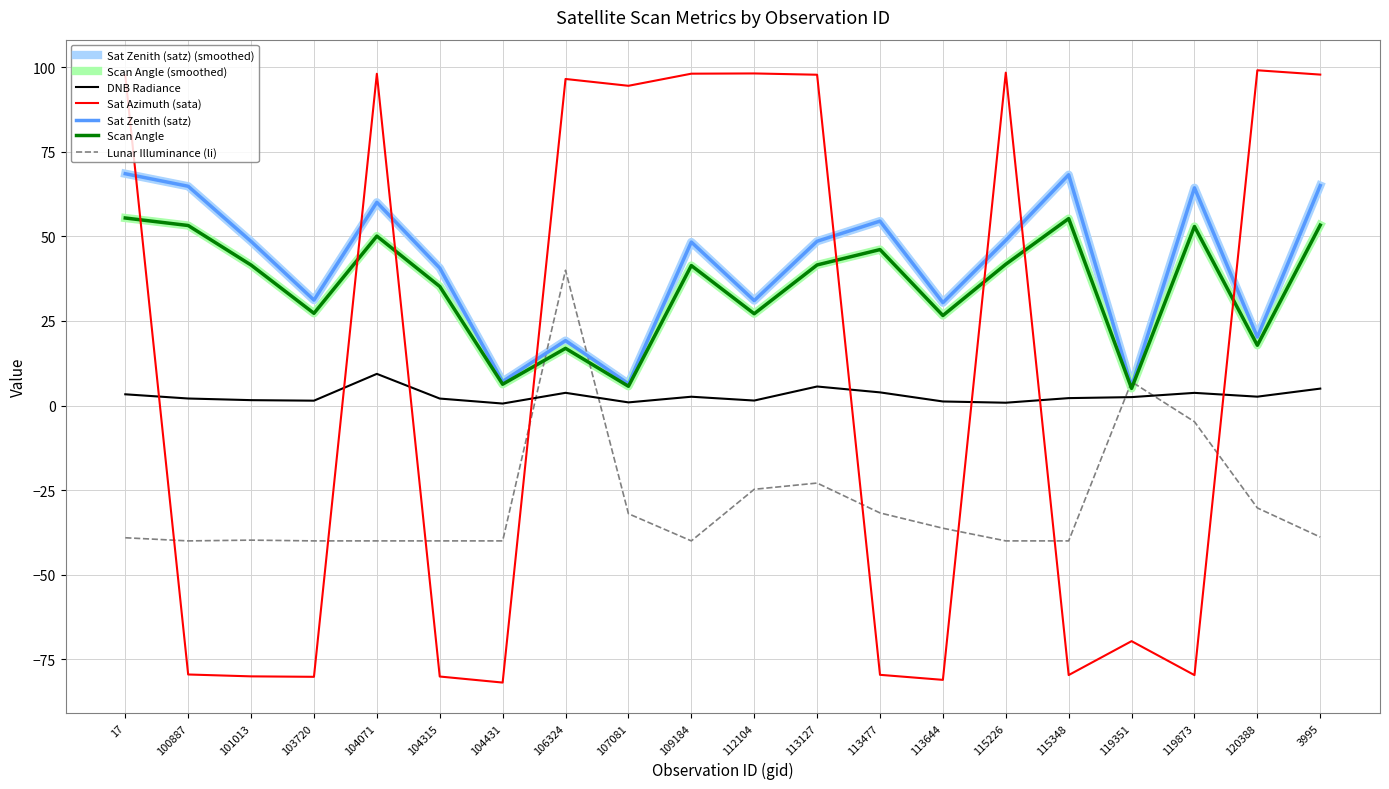

Does the chart have visible grid lines?

Yes